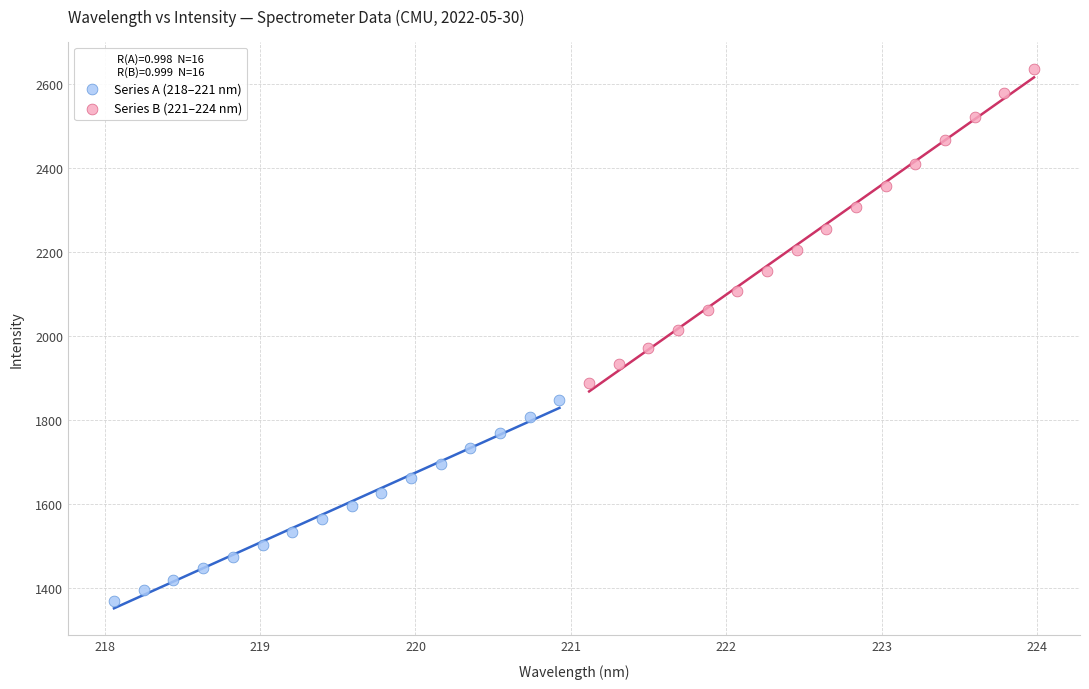

Which series has the largest Y range (max minus min)?

Series B (221–224 nm)